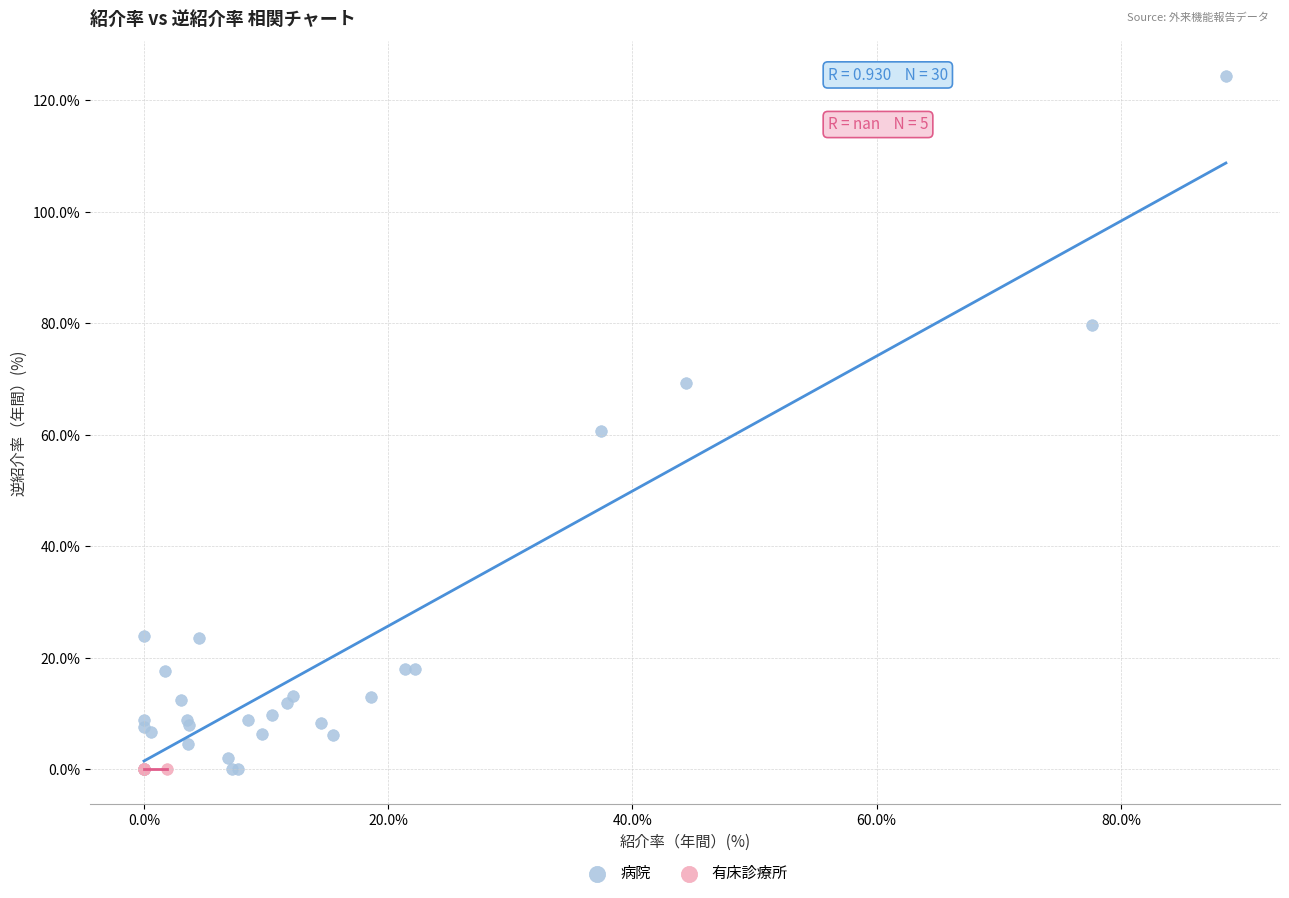

Which series contains the highest Y value?

病院